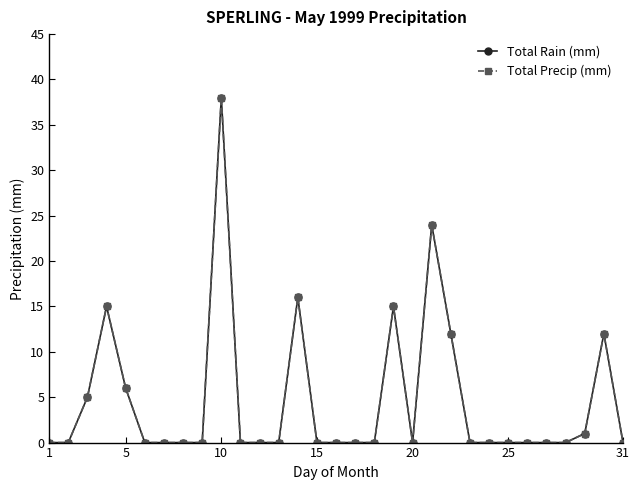

What is the difference between the second highest and second lowest values in the Total Precip (mm) series?

24